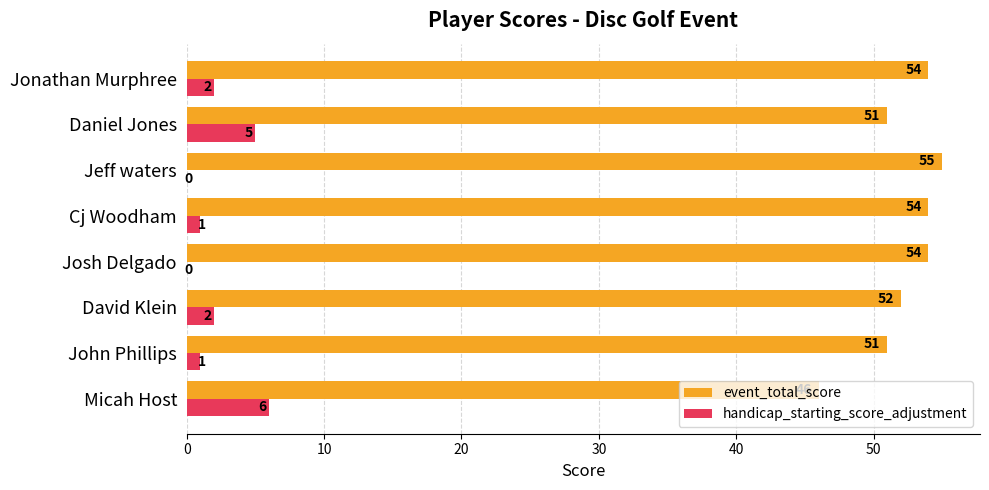

The event_total_score series shows 17 at John Phillips. True or false?

False